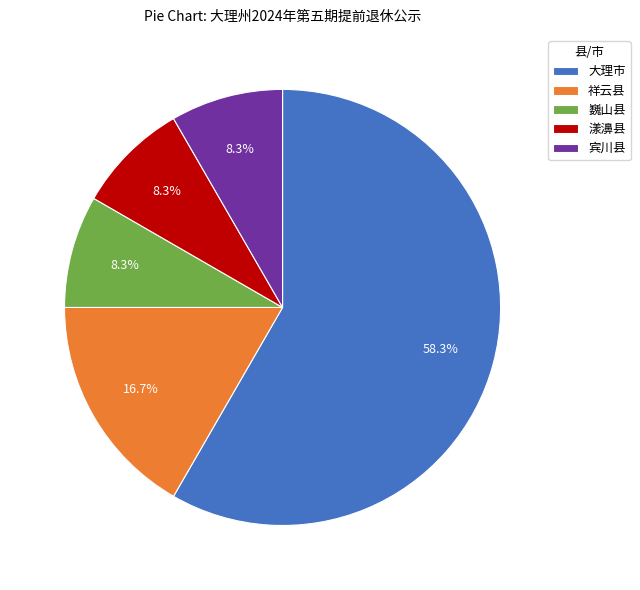

What is the majority slice?

大理市